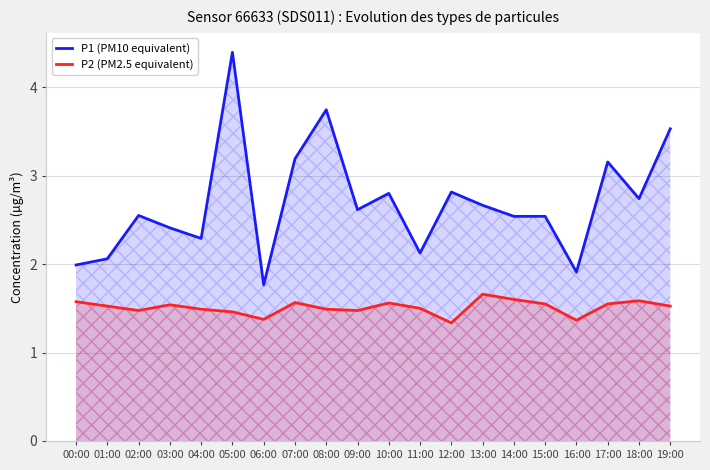

Read the P1 (PM10 equivalent) value at 01:00.

2.1